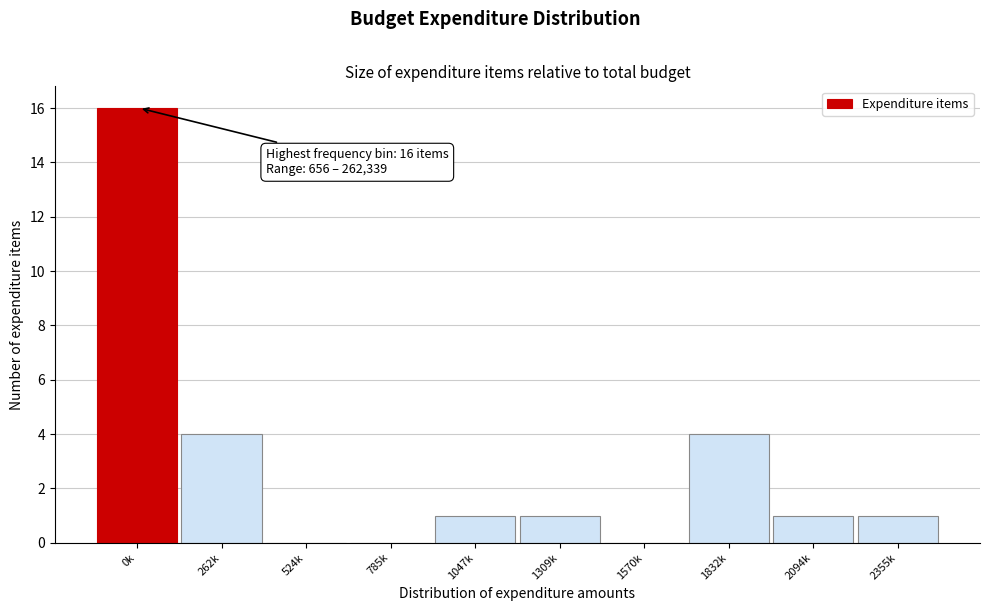

Reading left to right, what are all the values shown in this chart?

0k=16	262k=4	524k=0	785k=0	1047k=1	1309k=1	1570k=0	1832k=4	2094k=1	2355k=1